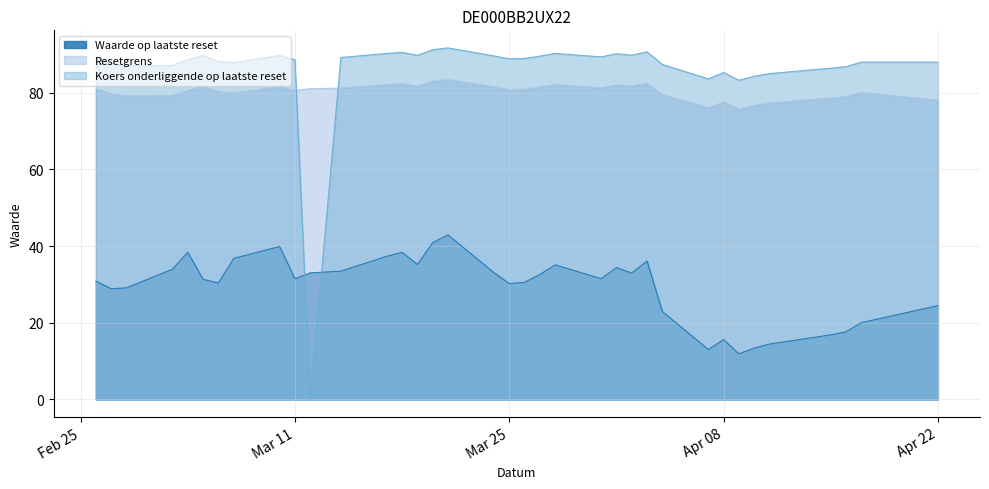

Rank the series by their maximum value, from lowest to highest.

Waarde op laatste reset, Resetgrens, Koers onderliggende op laatste reset